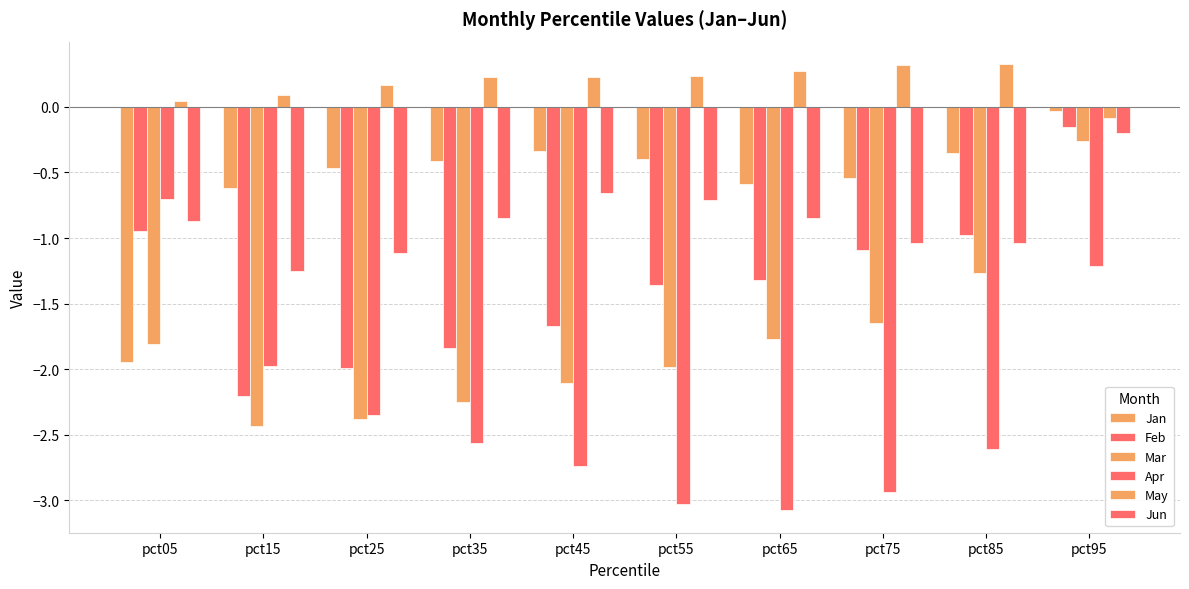

How many bars are there in total?

60